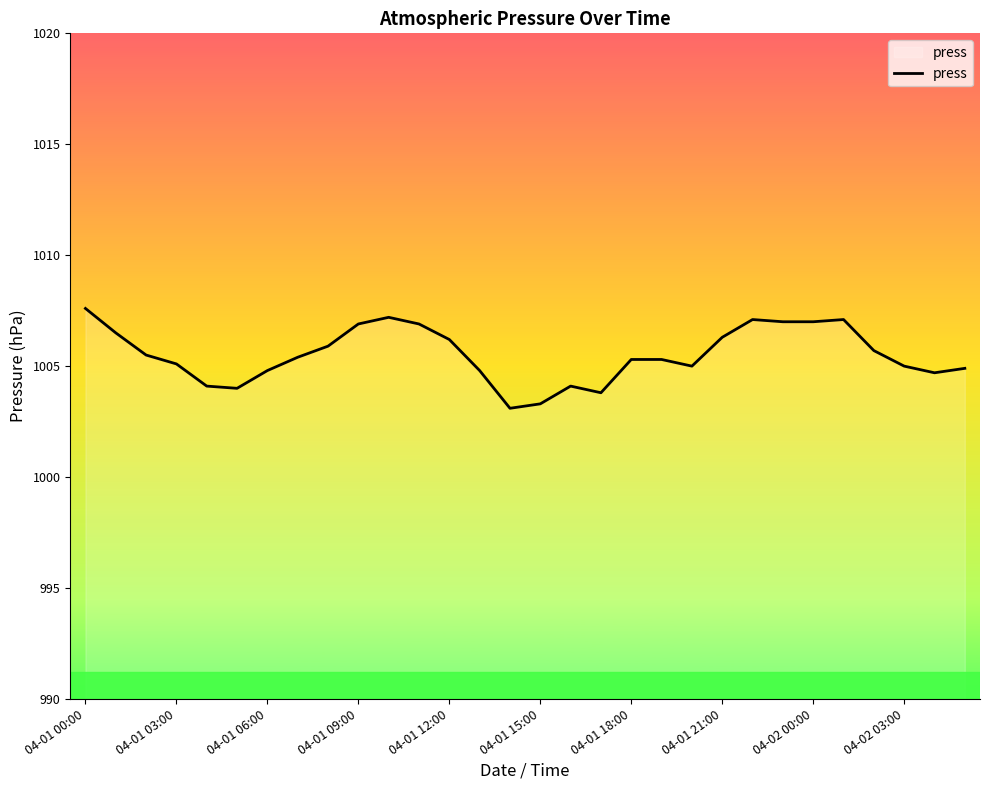

What is the difference between the maximum and minimum values?

4.5